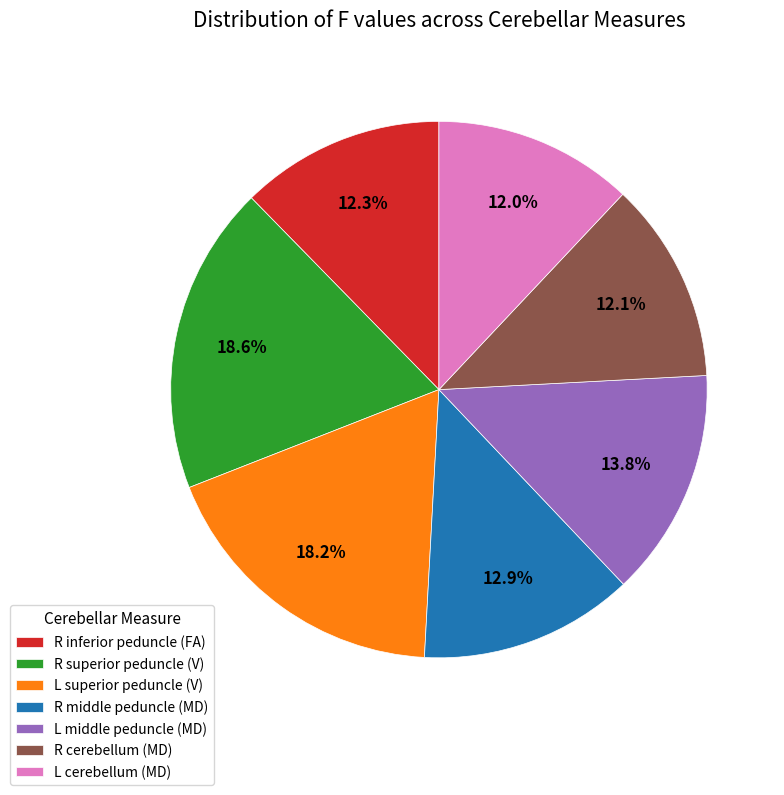

Approximately how many times larger is the value at R cerebellum (MD) compared to R inferior peduncle (FA)?

1.0